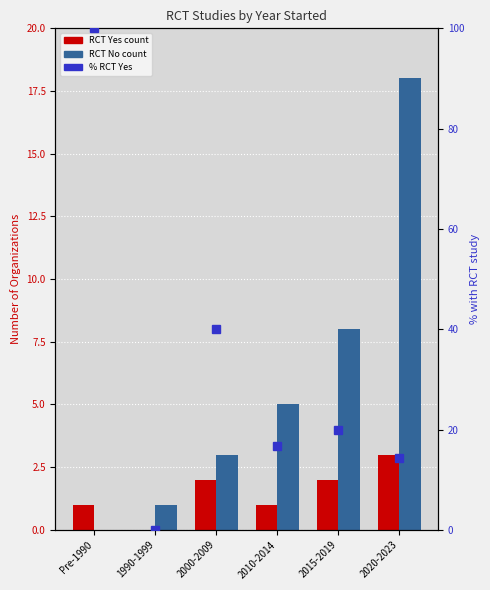

At how many categories does at least one series exceed 13?

5